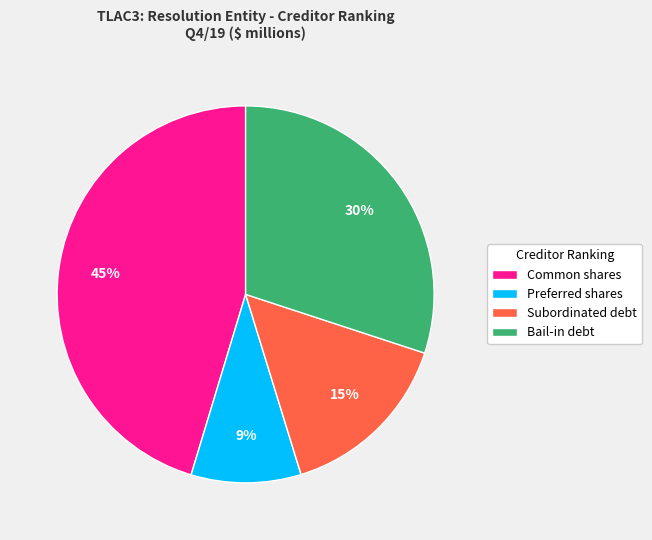

Combined, do Preferred shares and Subordinated debt account for over 50%?

No